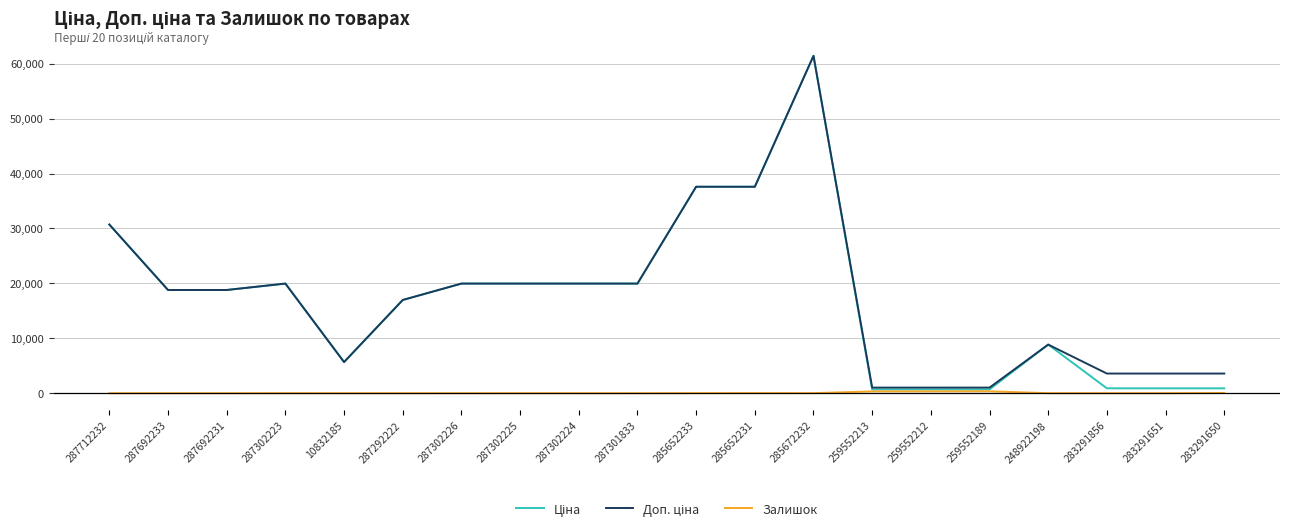

What is the maximum value shown in the chart?

61434.3